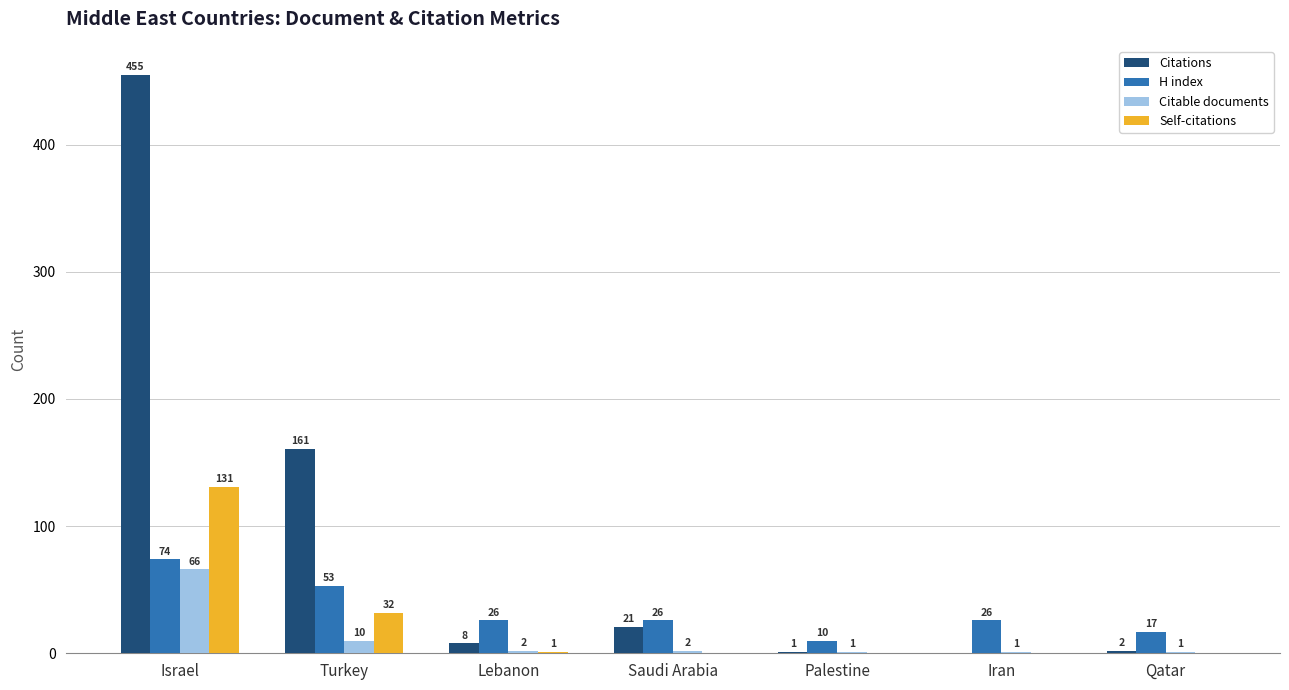

Reading right to left, list all the values displayed in this chart.

Citations: 2	0	1	21	8	161	455
H index: 17	26	10	26	26	53	74
Citable documents: 1	1	1	2	2	10	66
Self-citations: 0	0	0	0	1	32	131